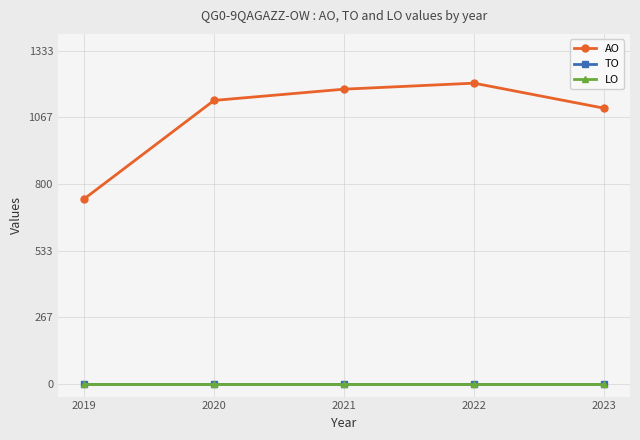

What is the spread (max minus min) of values at 2019?

740